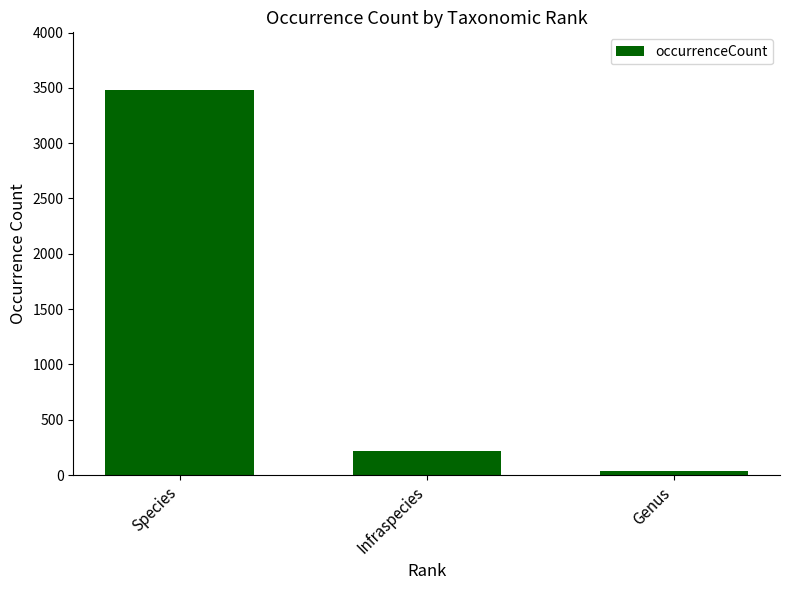

What is the smallest value displayed?

37